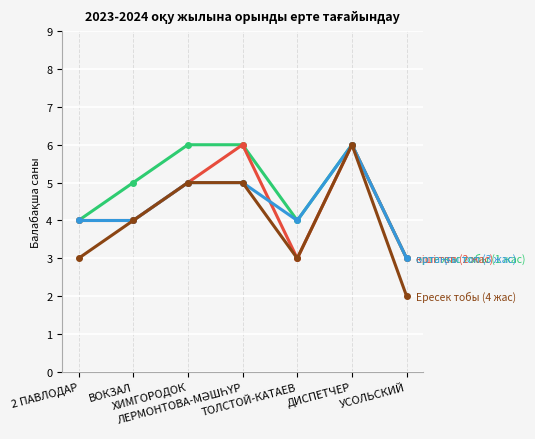

What is the maximum value shown in the chart?

6